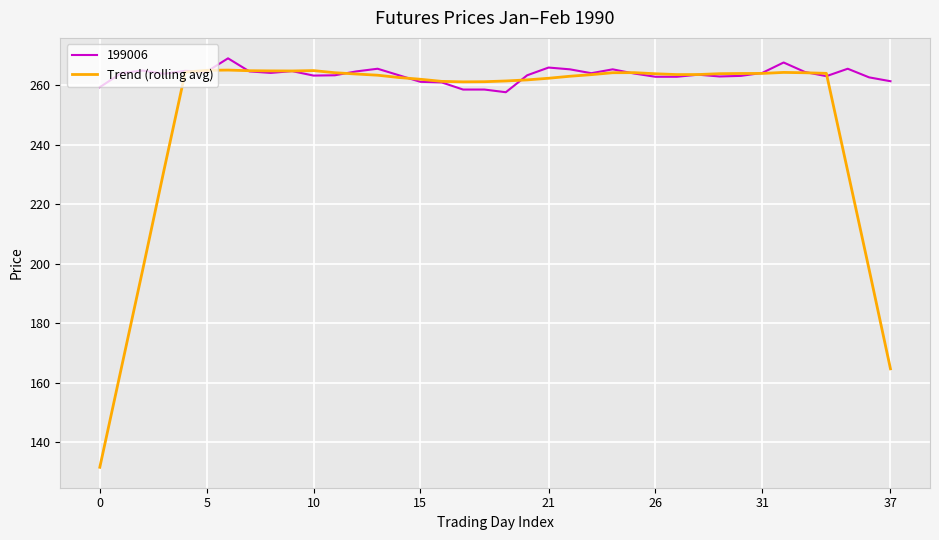

What is the maximum value for 199006?

269.1